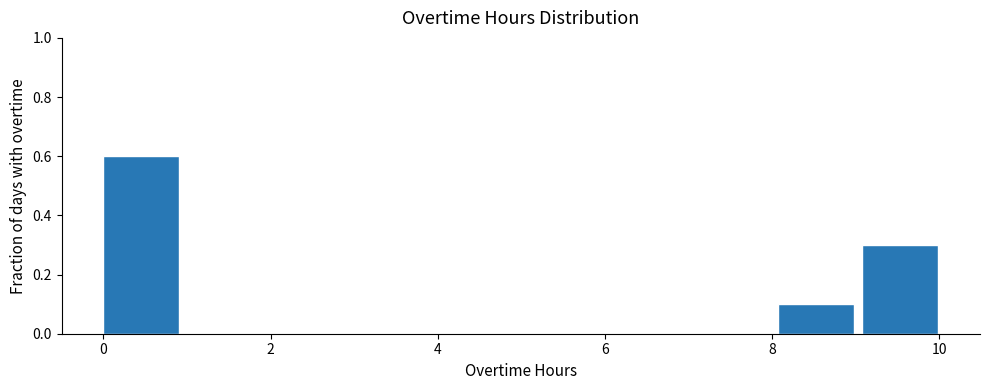

Reading left to right, list every bar in this chart as the range it spans on the x-axis followed by its height. Neither the bar edges nor the heights are printed on the chart, so give them approximately, as read against the axes.

0 to 1: 0.6
1 to 2: 0
2 to 3: 0
3 to 4: 0
4 to 5: 0
5 to 6: 0
6 to 7: 0
7 to 8: 0
8 to 9: 0.1
9 to 10: 0.3